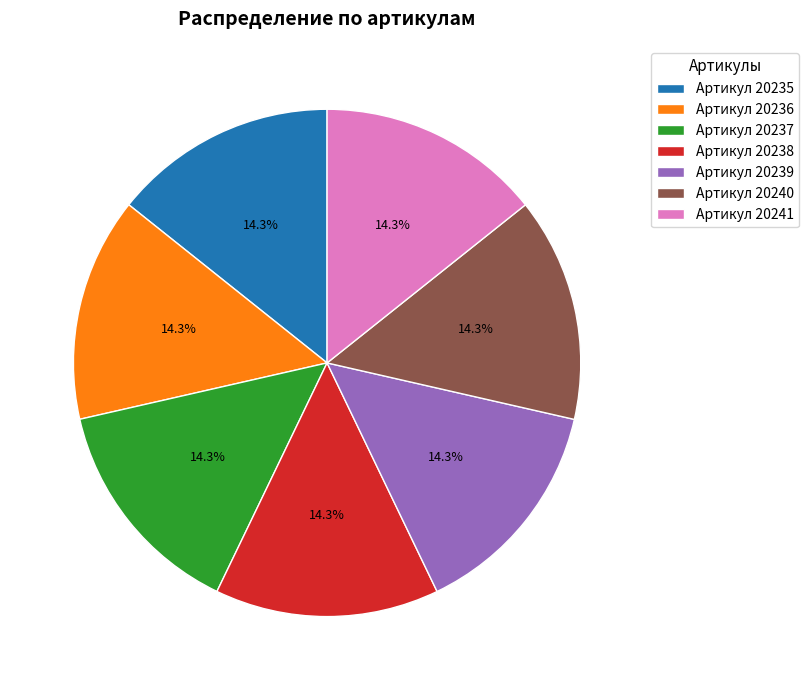

Is Артикул 20240 the majority of the pie?

No